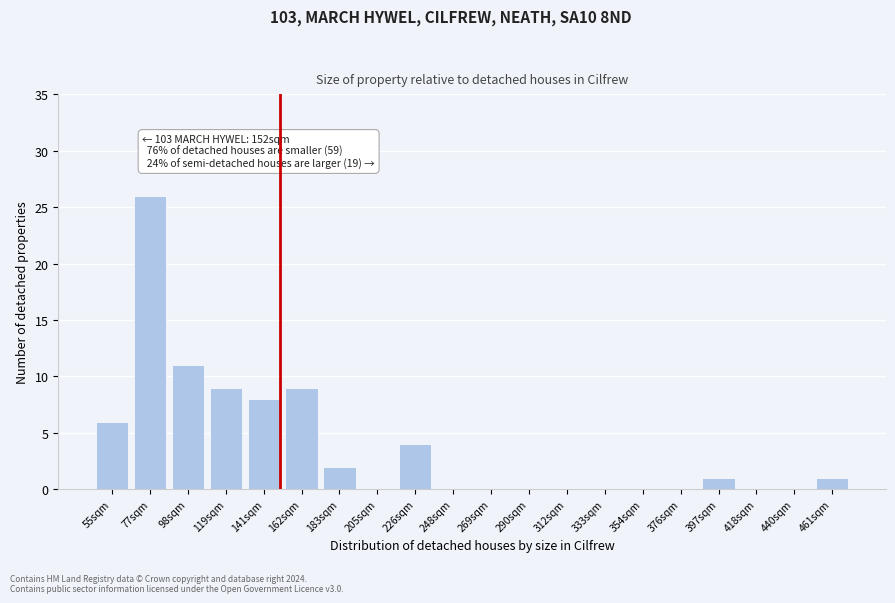

Reading left to right, extract all data points from this chart.

55sqm=6	77sqm=26	98sqm=11	119sqm=9	141sqm=8	162sqm=9	183sqm=2	205sqm=0	226sqm=4	248sqm=0	269sqm=0	290sqm=0	312sqm=0	333sqm=0	354sqm=0	376sqm=0	397sqm=1	418sqm=0	440sqm=0	461sqm=1